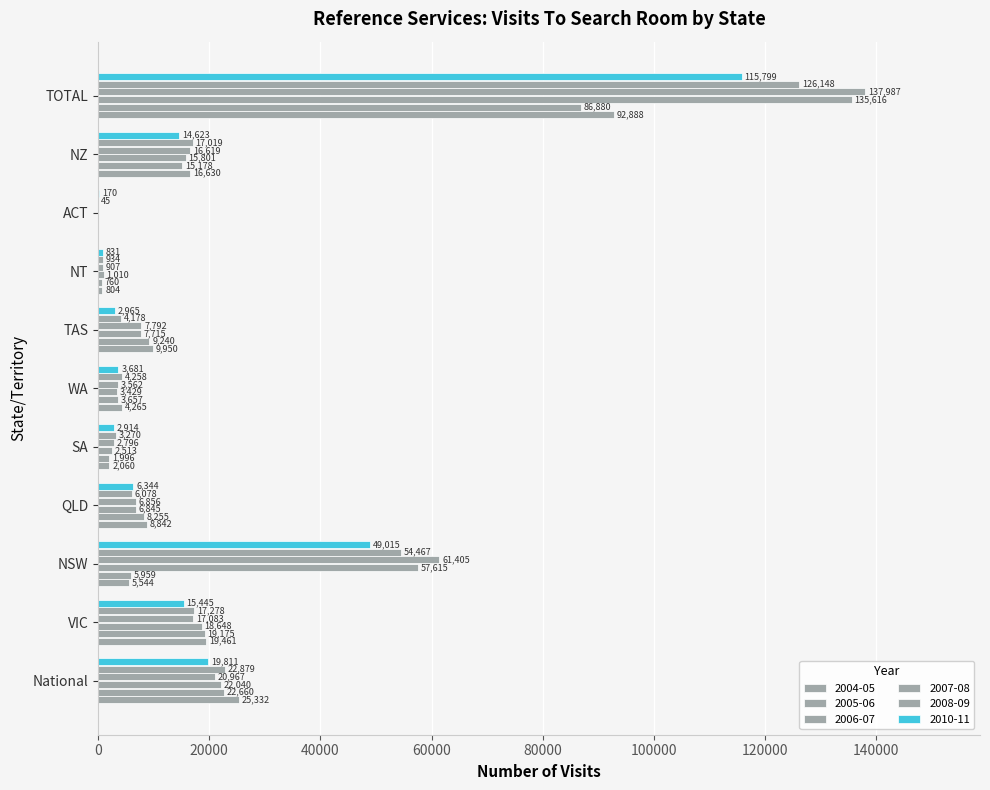

At which category is the sum across all series the highest?

TOTAL